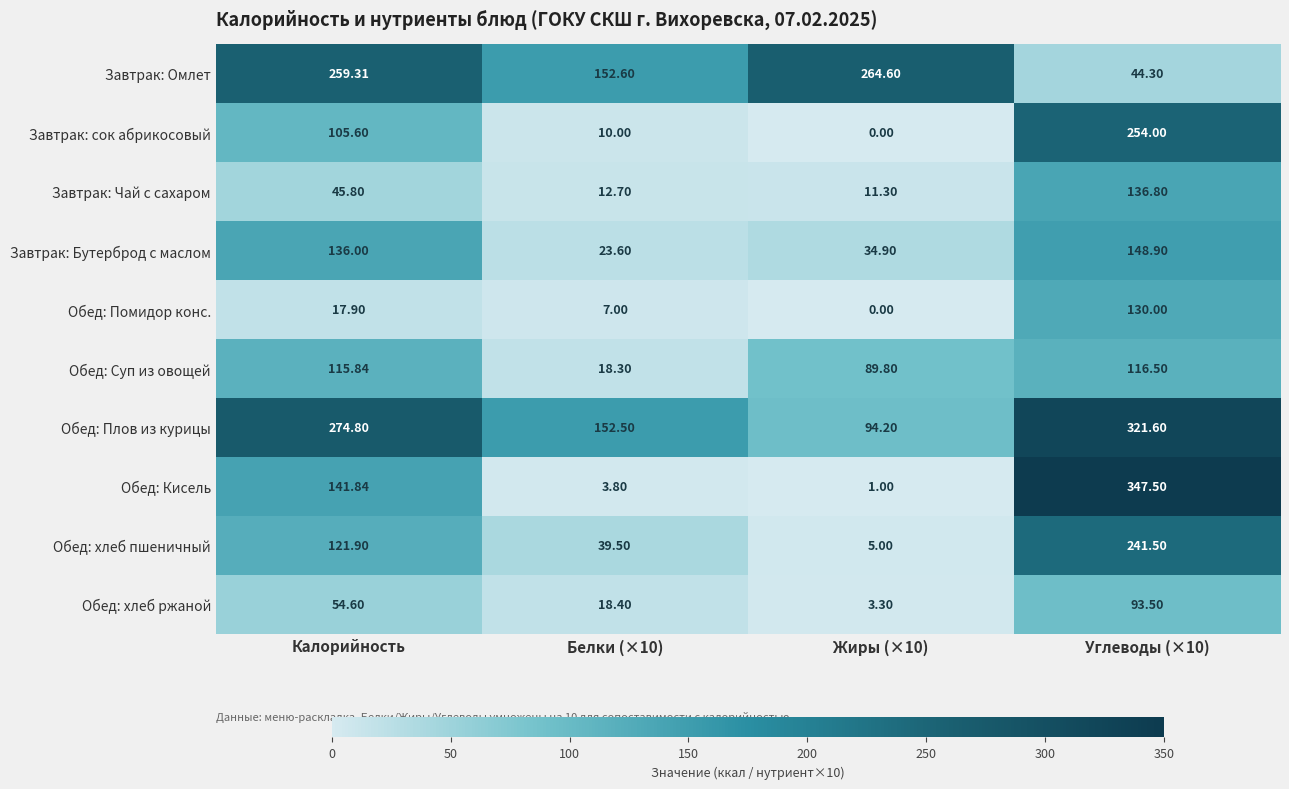

Rank the series by their maximum value, from lowest to highest.

Обед: хлеб ржаной, Обед: Суп из овощей, Обед: Помидор конс., Завтрак: Чай с сахаром, Завтрак: Бутерброд с маслом, Обед: хлеб пшеничный, Завтрак: сок абрикосовый, Завтрак: Омлет, Обед: Плов из курицы, Обед: Кисель